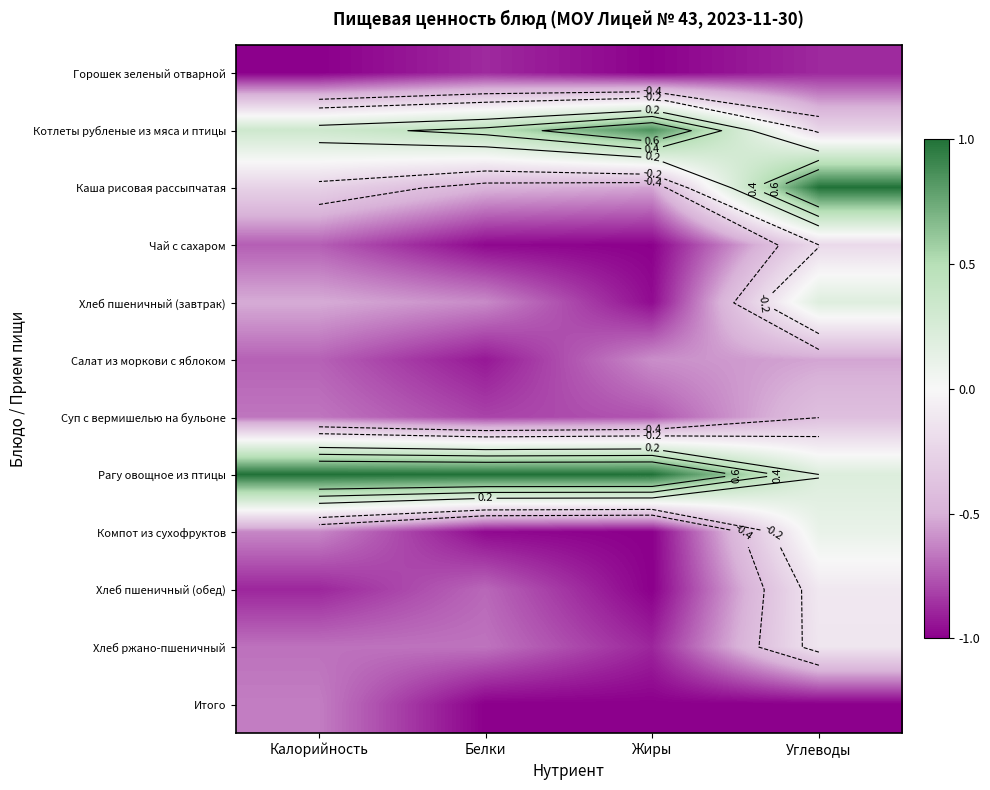

How many series are shown in this chart?

12